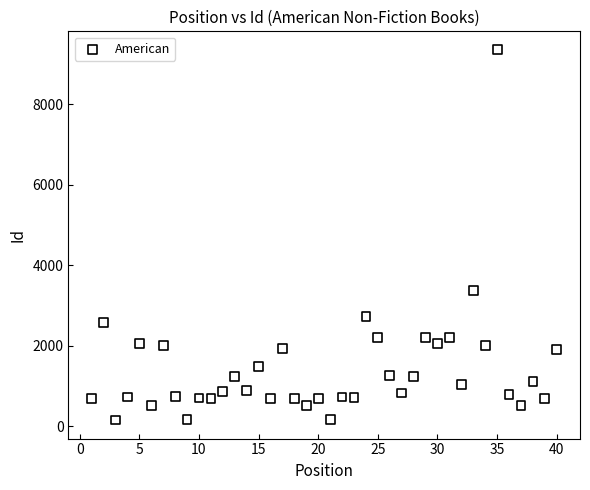

What Y value in the scatter plot is closest to 4756?

3382